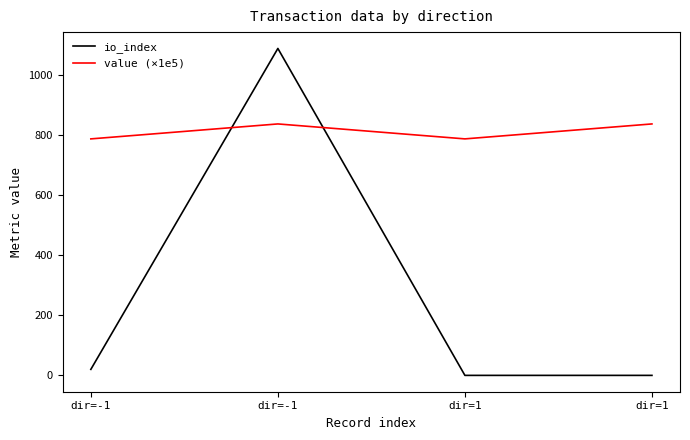

How many values in the value (×1e5) series exceed 838?

2